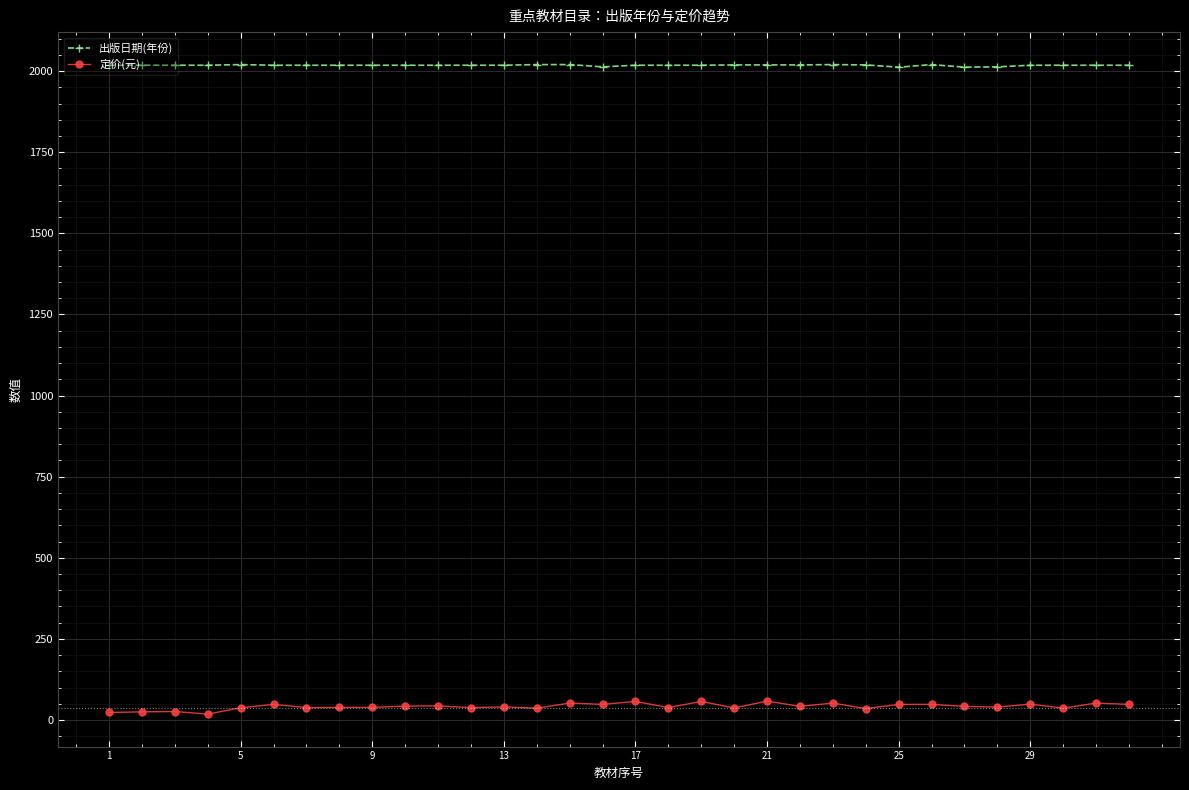

What is the value of the 出版日期(年份) point at the 5th from the left?

2020.0